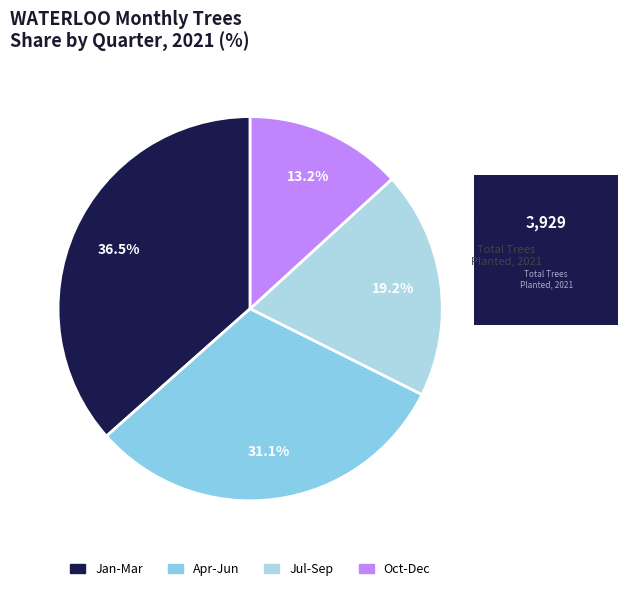

Count the number of slices in the pie.

4